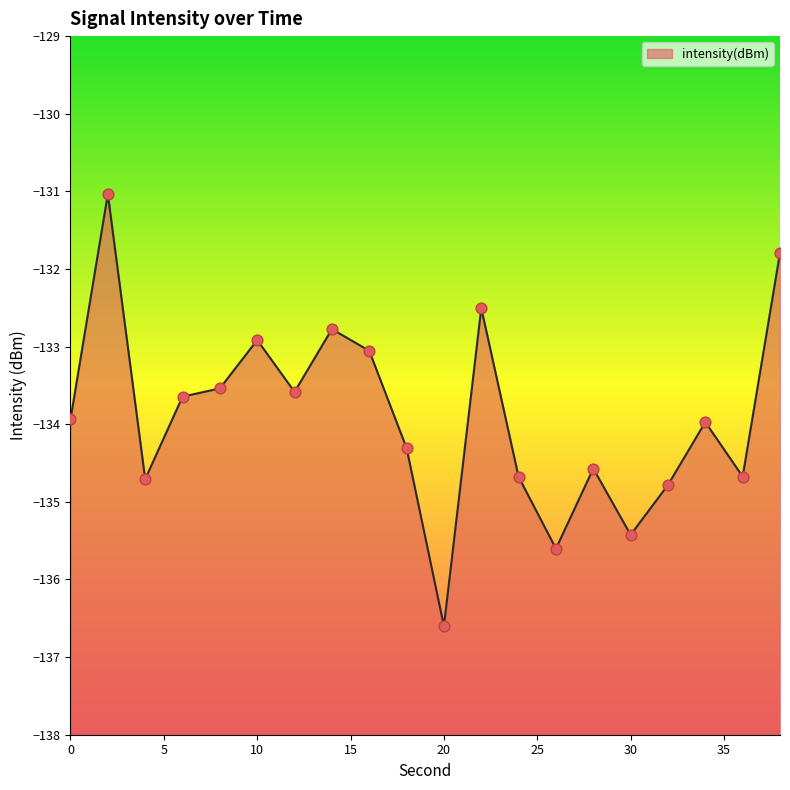

What is the change in value from 24 to 30?

-0.7